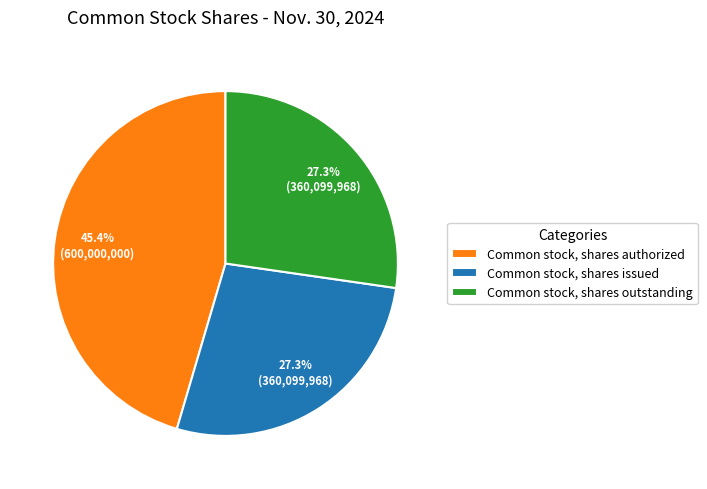

Does Common stock, shares issued represent more than half of the total?

No